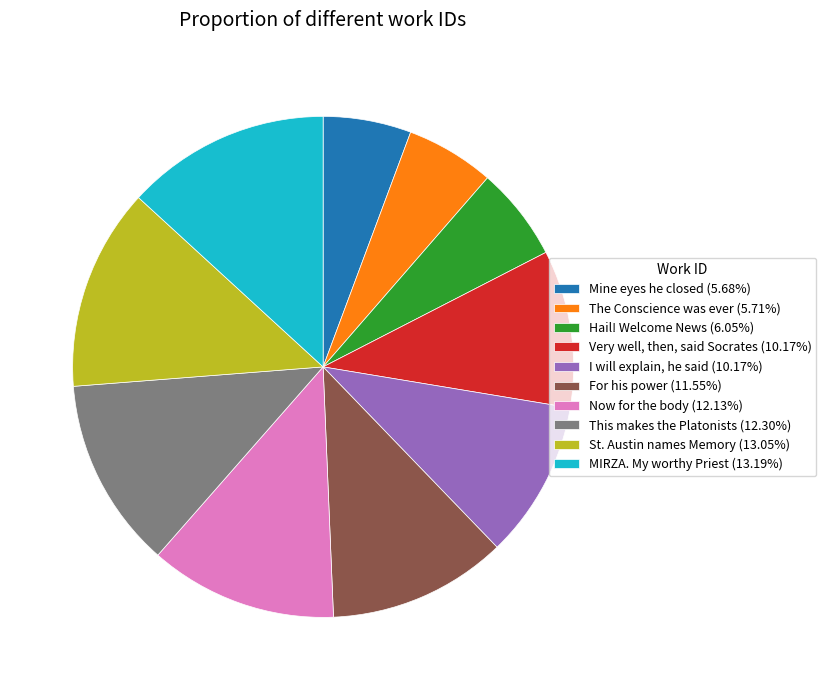

Do Very well, then, said Socrates and For his power together represent more than half of the pie?

No